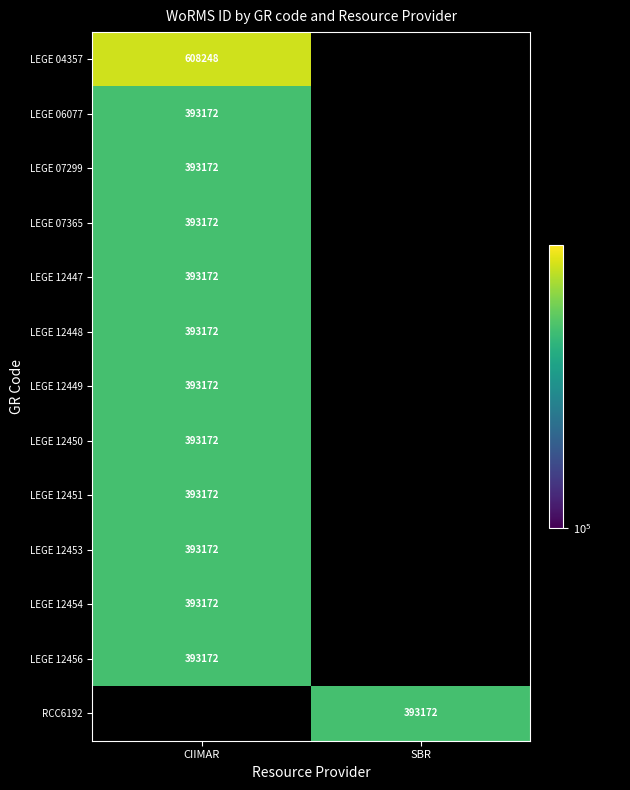

Which label corresponds to the smallest value in the chart?

CIIMAR